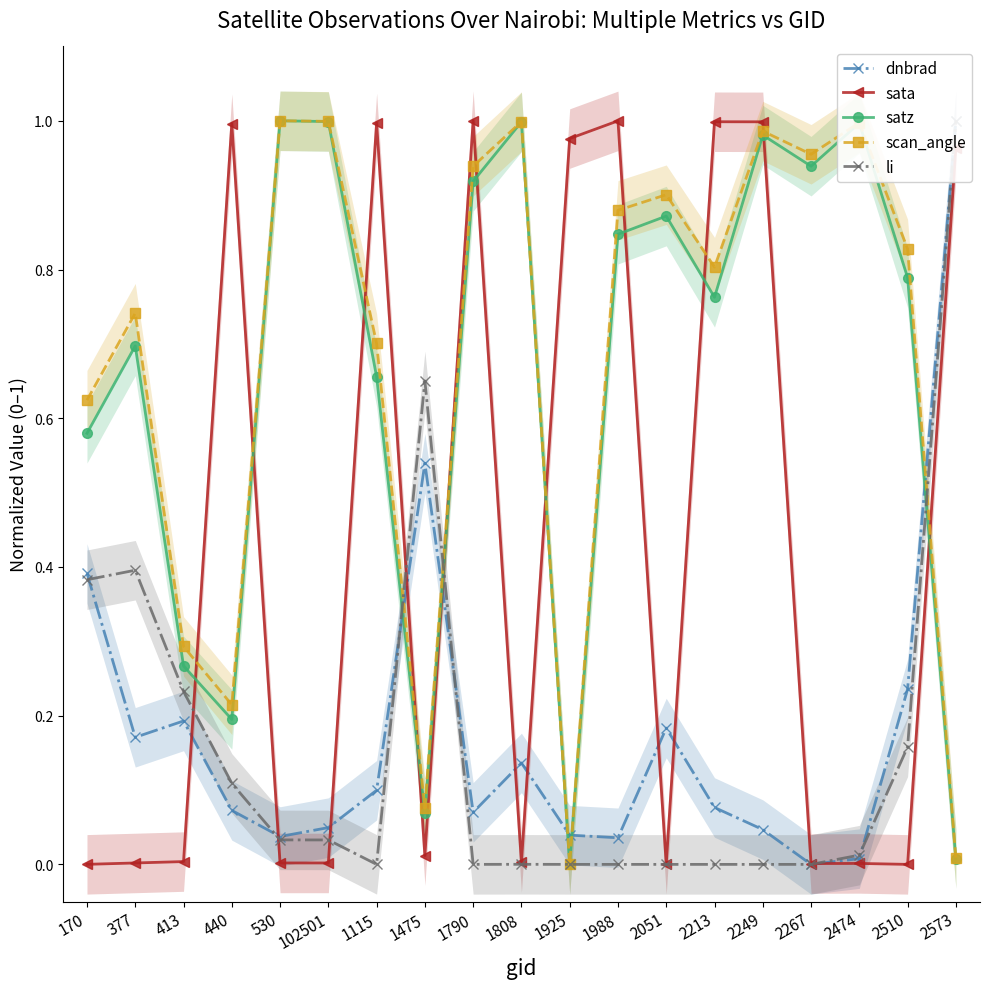

Which category has the highest value in the dnbrad series?

2573